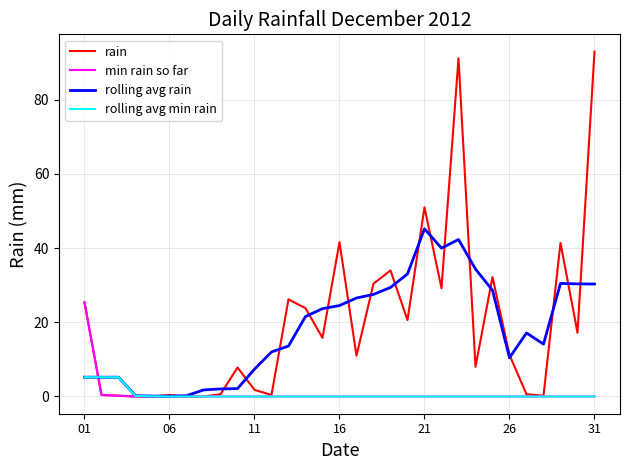

Which series has the largest range (max minus min)?

rain